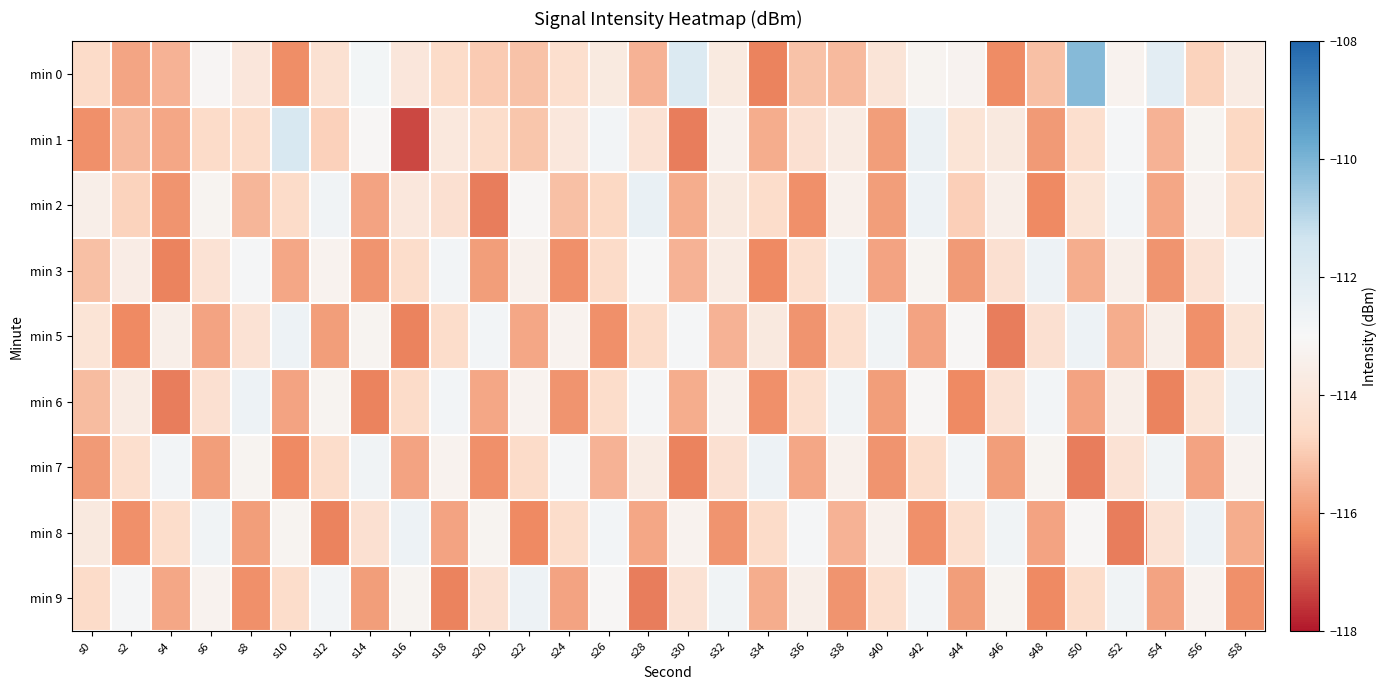

List the series in order of their peak value, lowest first.

min 3, min 5, min 6, min 7, min 8, min 9, min 2, min 1, min 0